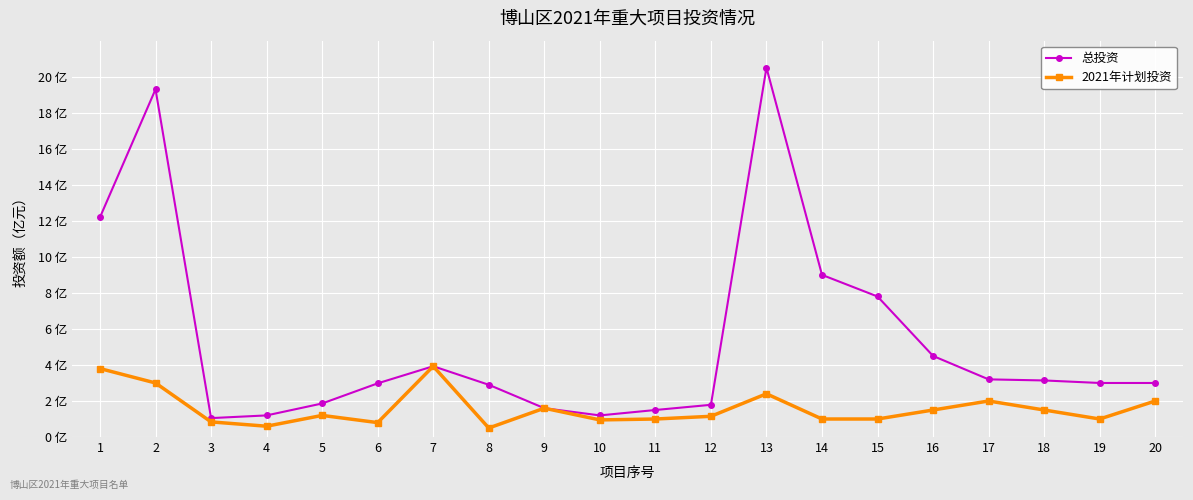

Reading left to right, transcribe all the data shown in this chart.

总投资: 1=12.2	2=19.3	3=1.1	4=1.2	5=1.9	6=3.0	7=3.9	8=2.9	9=1.6	10=1.2	11=1.5	12=1.8	13=20.5	14=9.0	15=7.8	16=4.5	17=3.2	18=3.1	19=3.0	20=3.0
2021年计划投资: 1=3.8	2=3.0	3=0.8	4=0.6	5=1.2	6=0.8	7=3.9	8=0.5	9=1.6	10=0.9	11=1.0	12=1.1	13=2.4	14=1.0	15=1.0	16=1.5	17=2.0	18=1.5	19=1.0	20=2.0